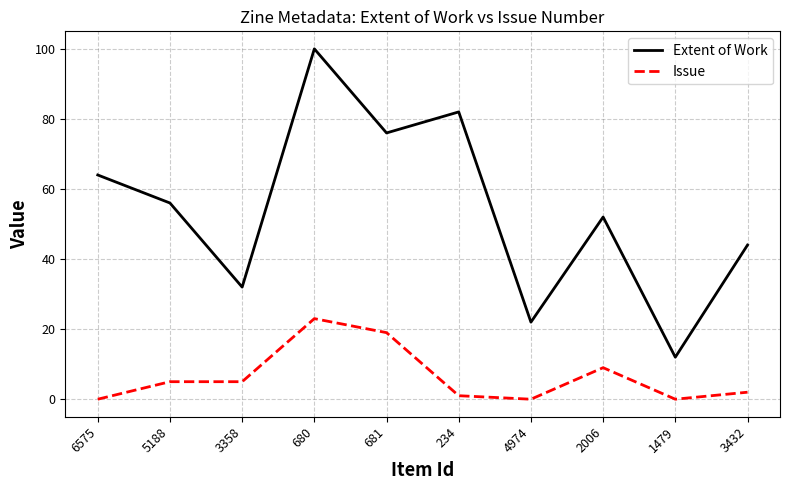

At which label is Issue closest to 11?

2006